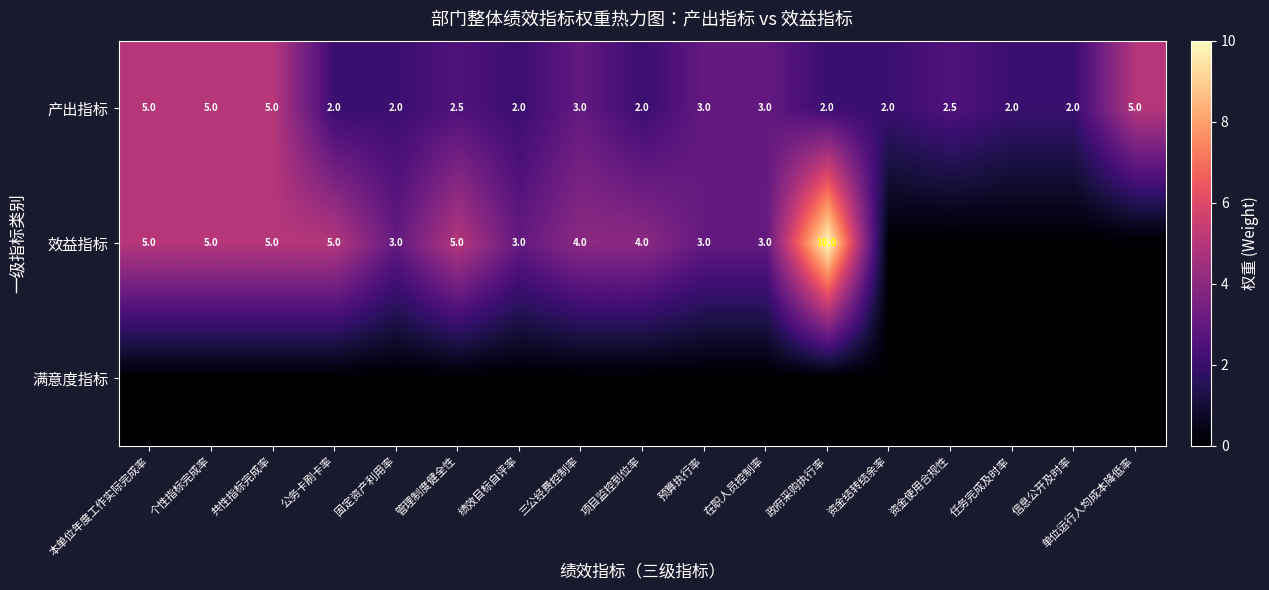

The 产出指标 series shows 2.0 at 项目监控到位率. True or false?

True